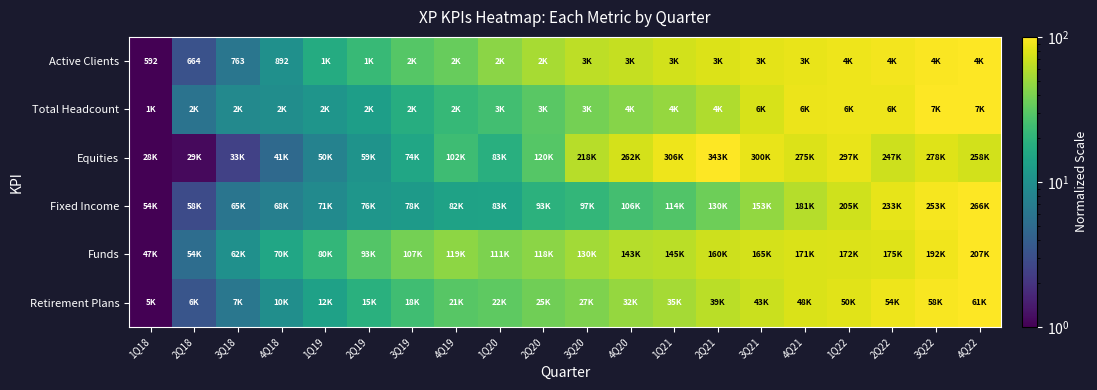

Which category has the highest value in the Equities series?

2Q21